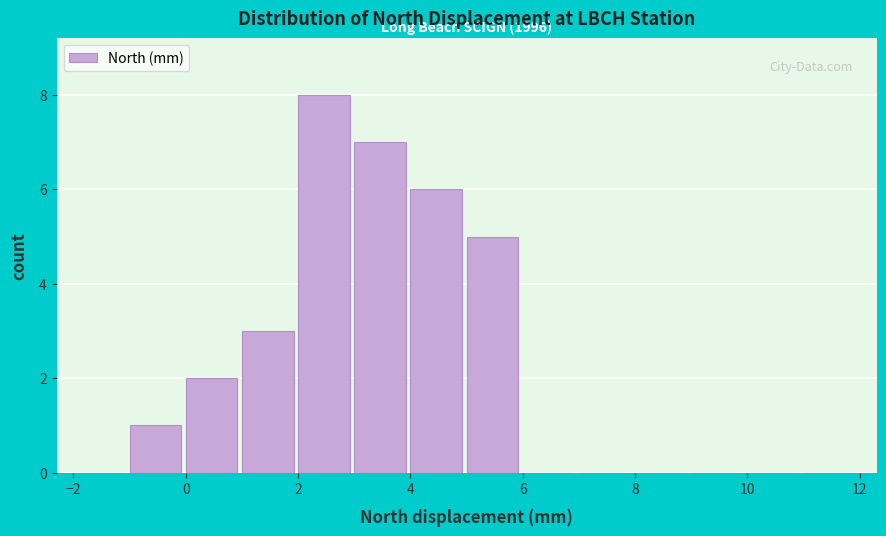

Which range on the x-axis has the tallest bar?

2 to 3